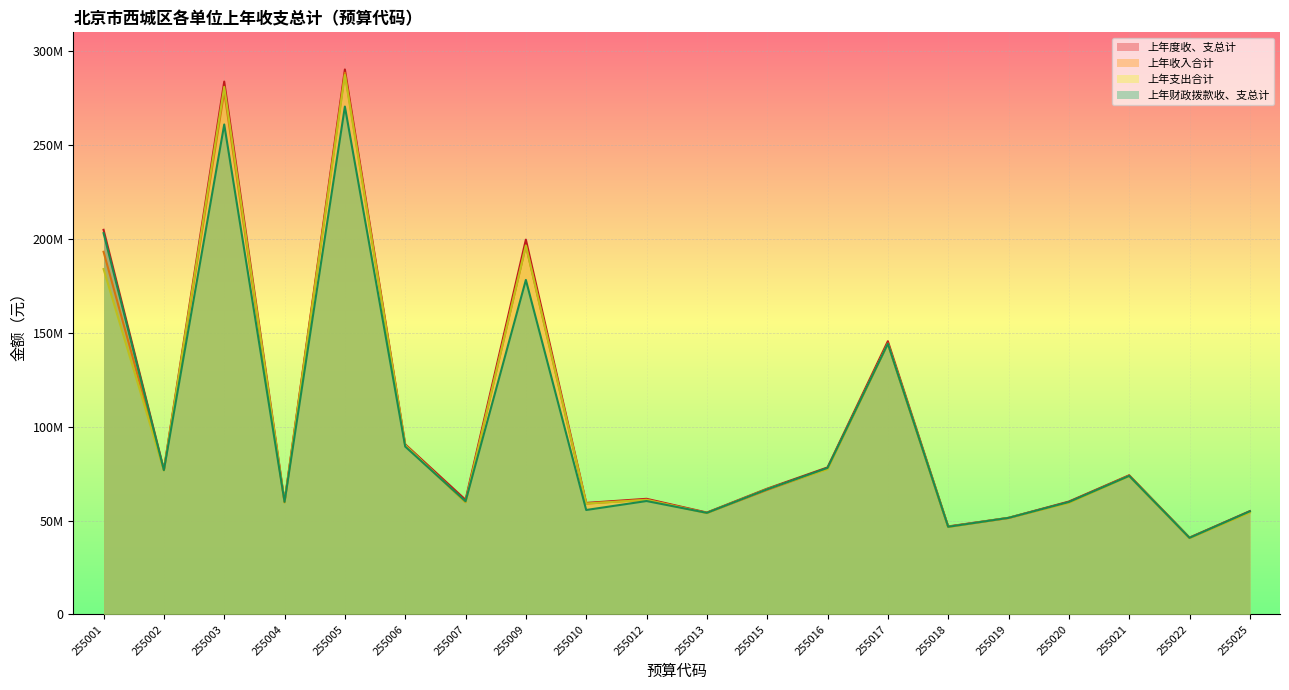

True or false: 上年收入合计 and 上年财政拨款收、支总计 intersect in this chart.

True